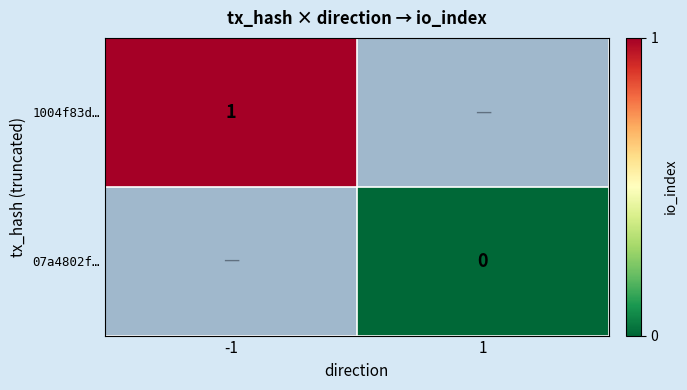

True or false: 1004f83d… has a value of 0 at -1.

False